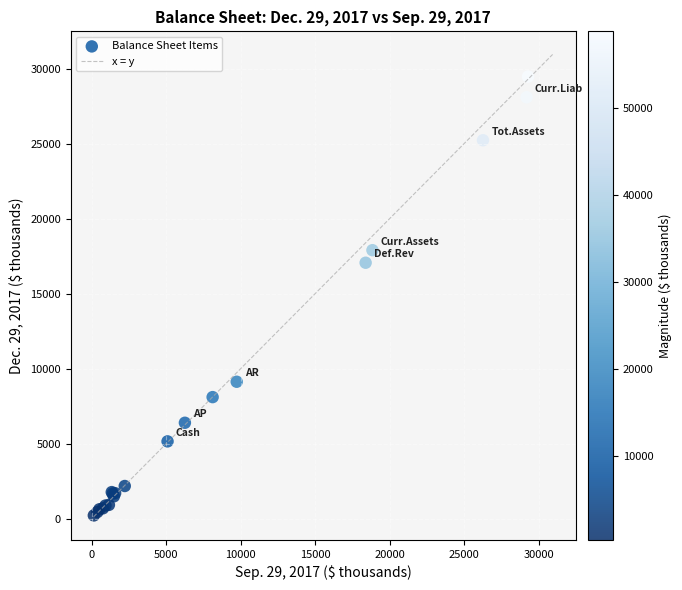

What Y value in the scatter plot is closest to 14836?

17053